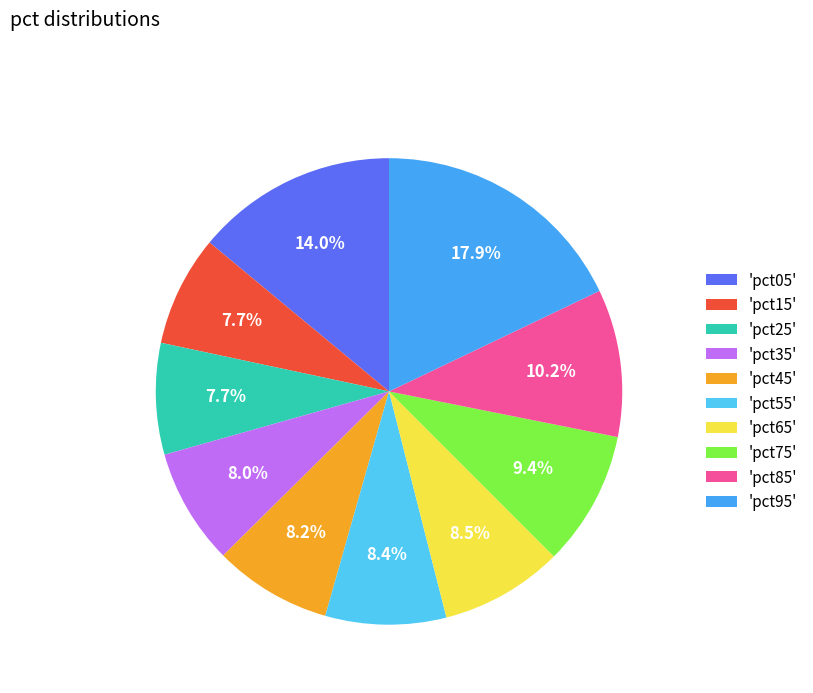

How many segments does this pie chart have?

10